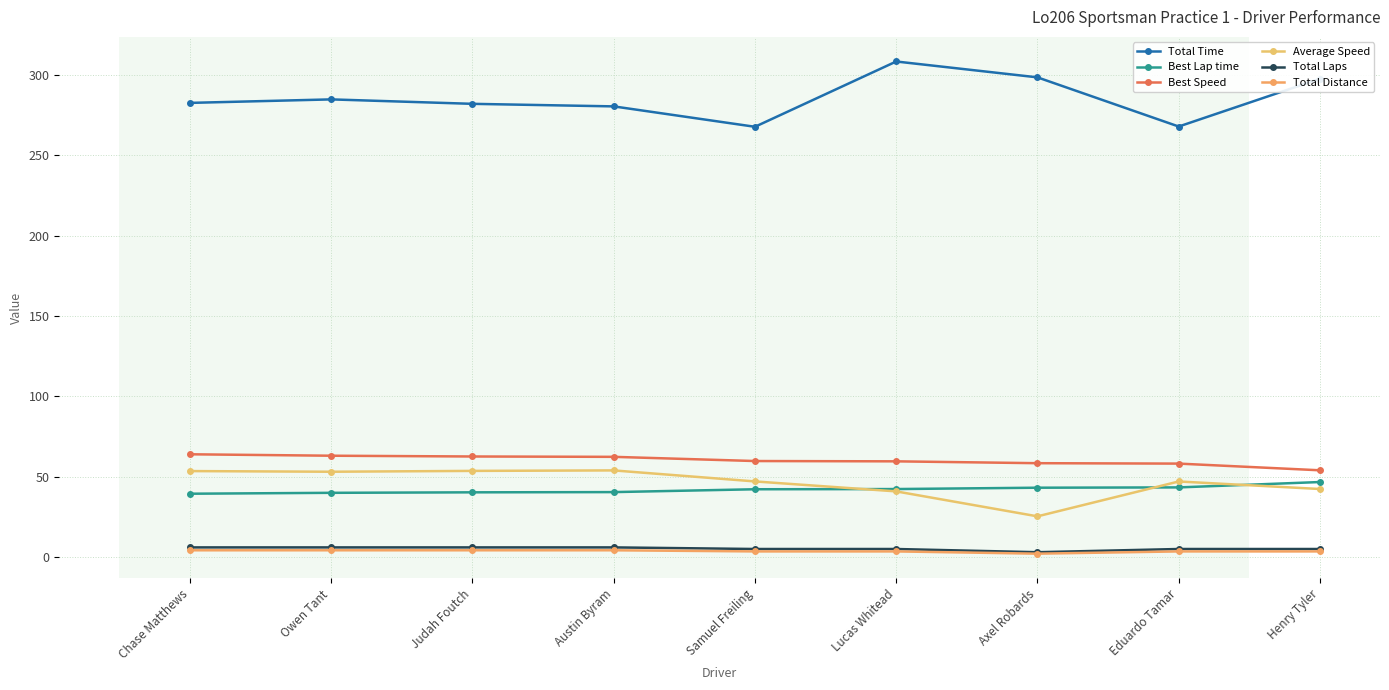

Which category has the highest value across all series?

Lucas Whitead